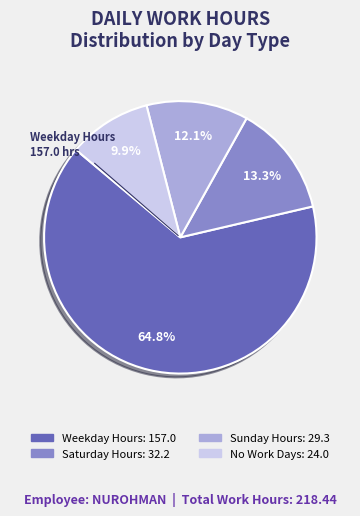

Is there any slice that represents more than half of the pie?

Yes